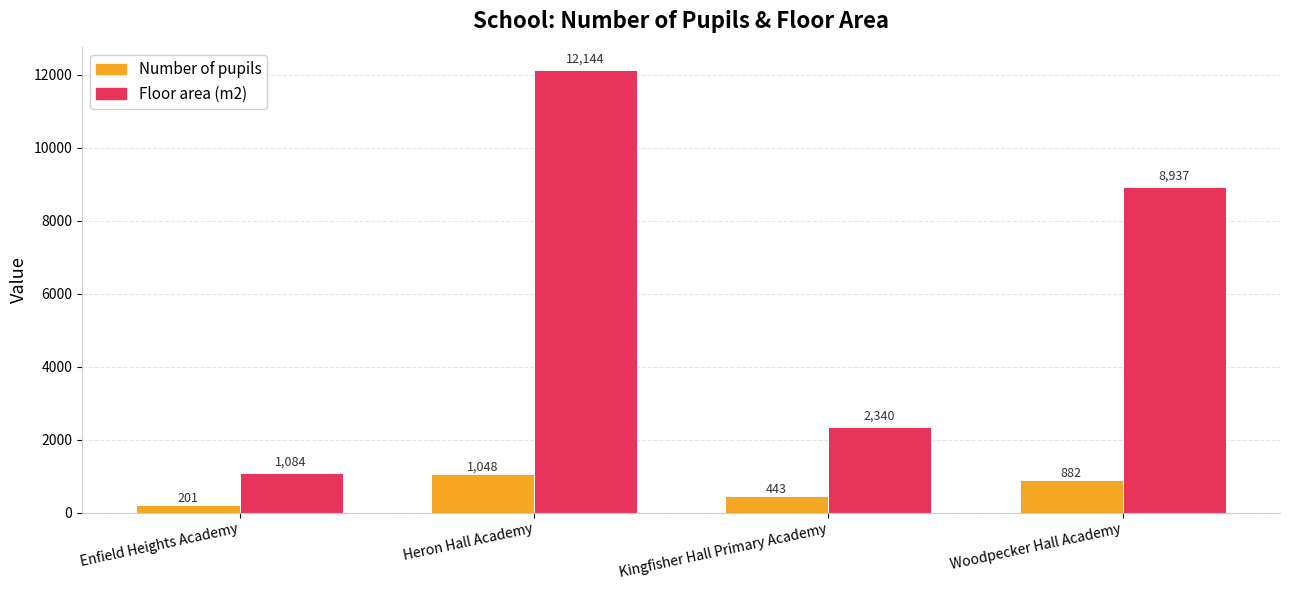

List the series in order of their peak value, lowest first.

Number of pupils, Floor area (m2)